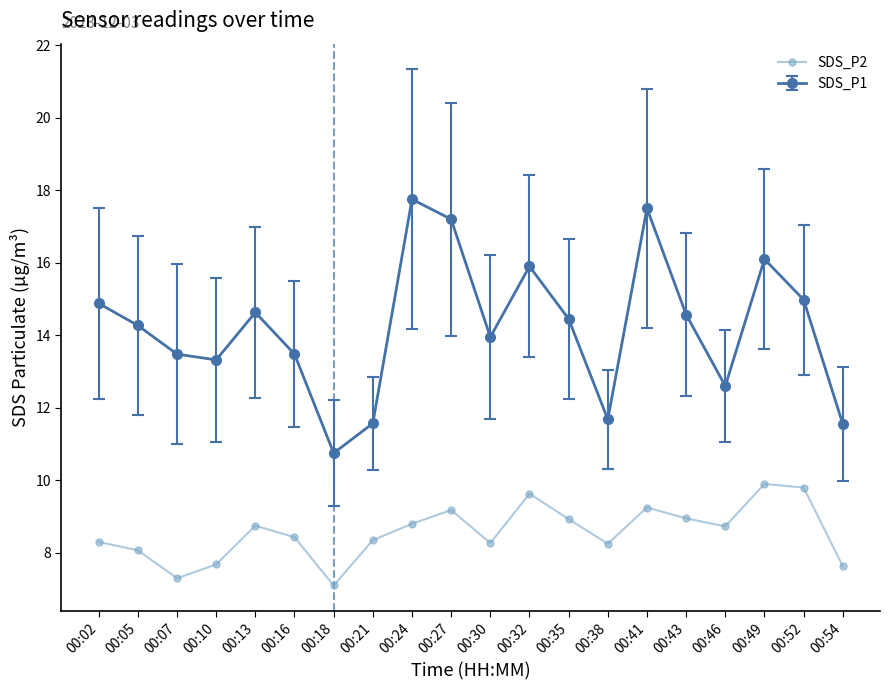

At which category does the chart reach its minimum across all series?

00:18